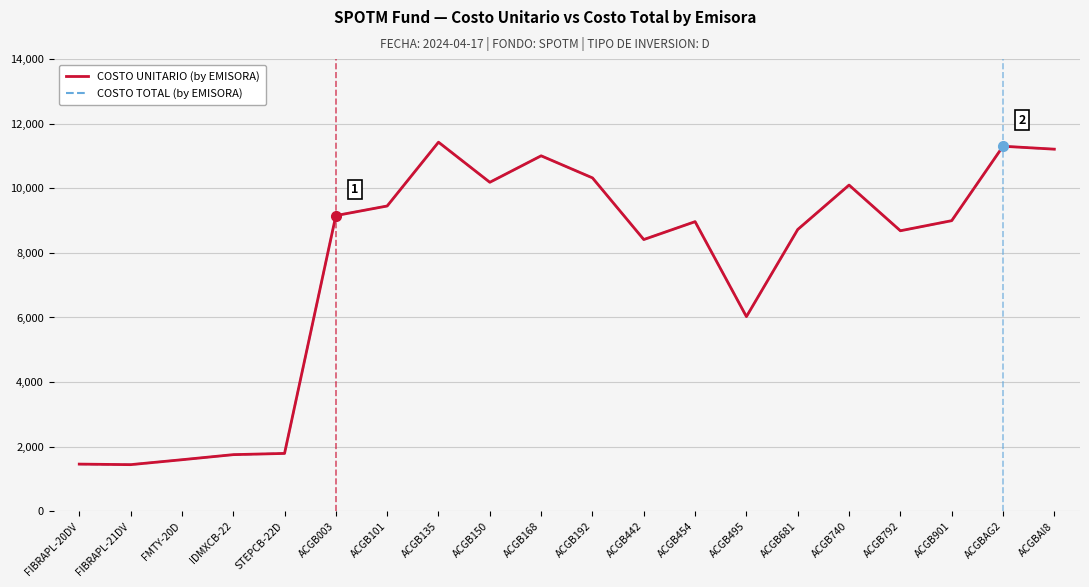

Rank the series by their maximum value, from highest to lowest.

COSTO UNITARIO (by EMISORA), COSTO TOTAL (by EMISORA)